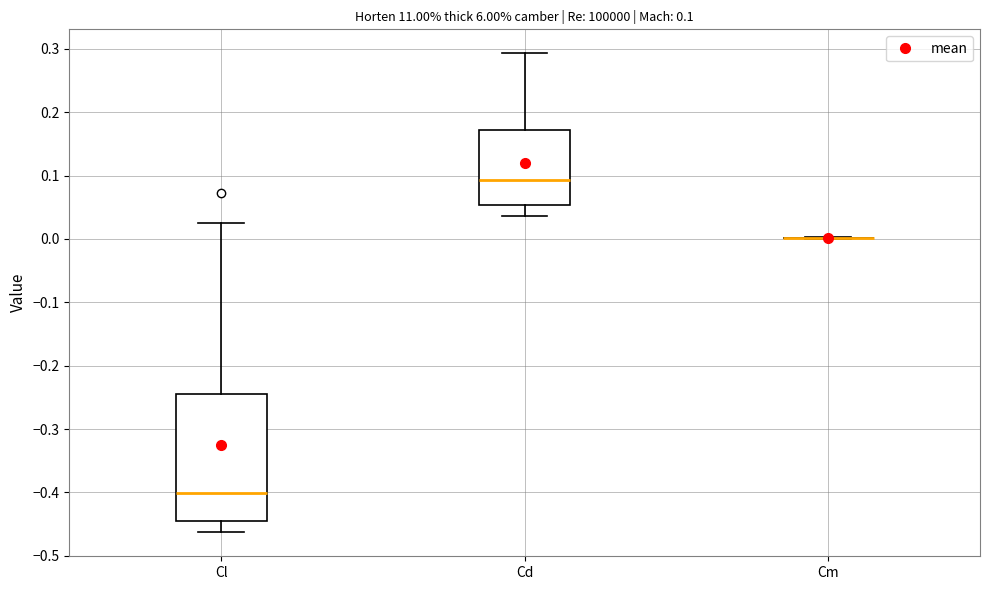

Which box is the tallest, from its lower edge to its upper edge?

Cl